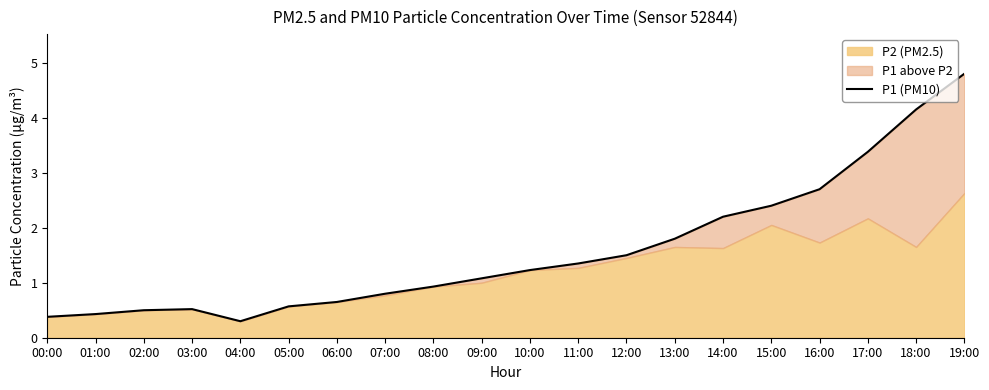

How many points are higher than both their immediate neighbors (excluding endpoints)?

1